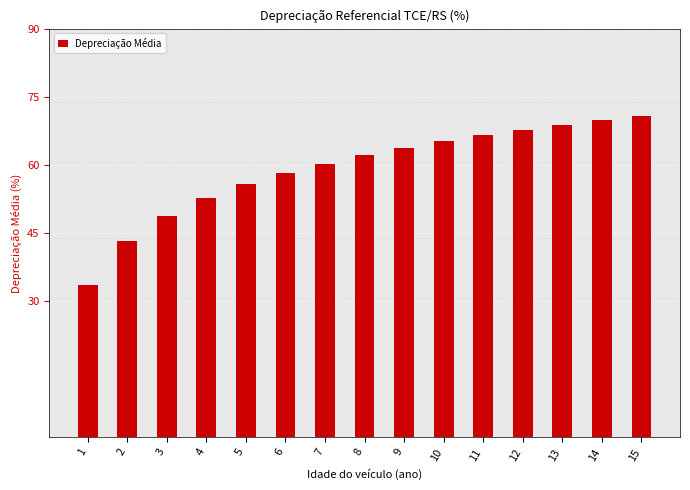

Reading left to right, list all the values displayed in this chart.

1=33.6	2=43.1	3=48.7	4=52.6	5=55.7	6=58.2	7=60.3	8=62.1	9=63.7	10=65.2	11=66.5	12=67.7	13=68.8	14=69.8	15=70.7